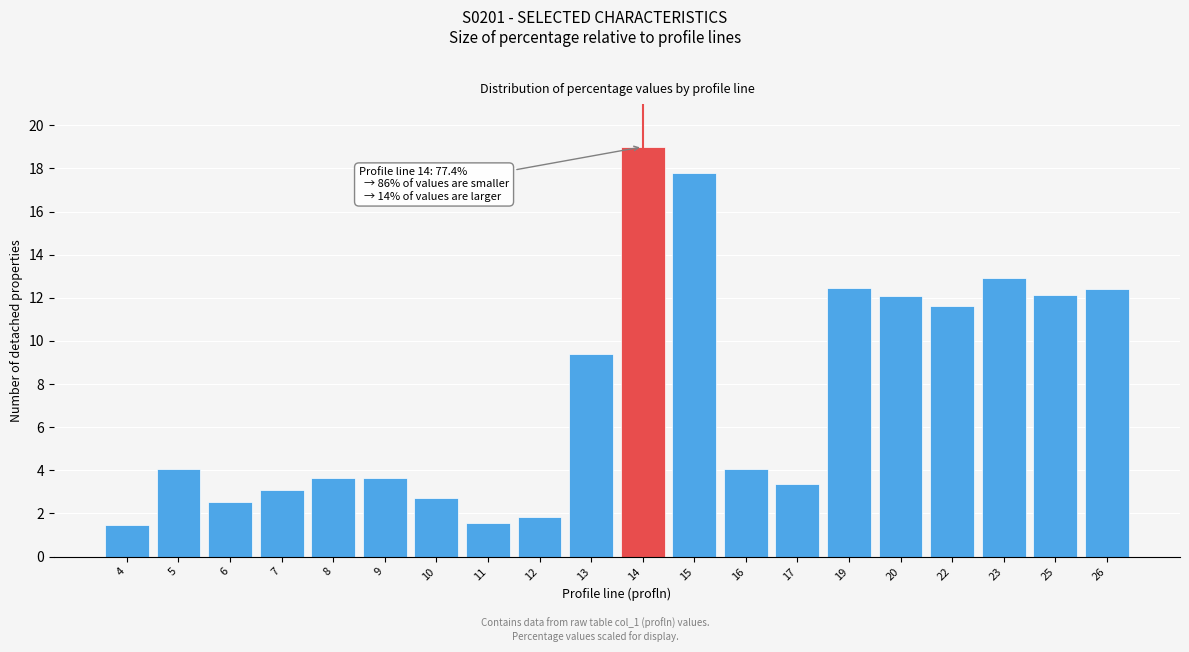

At which label is the value closest to 10?

13